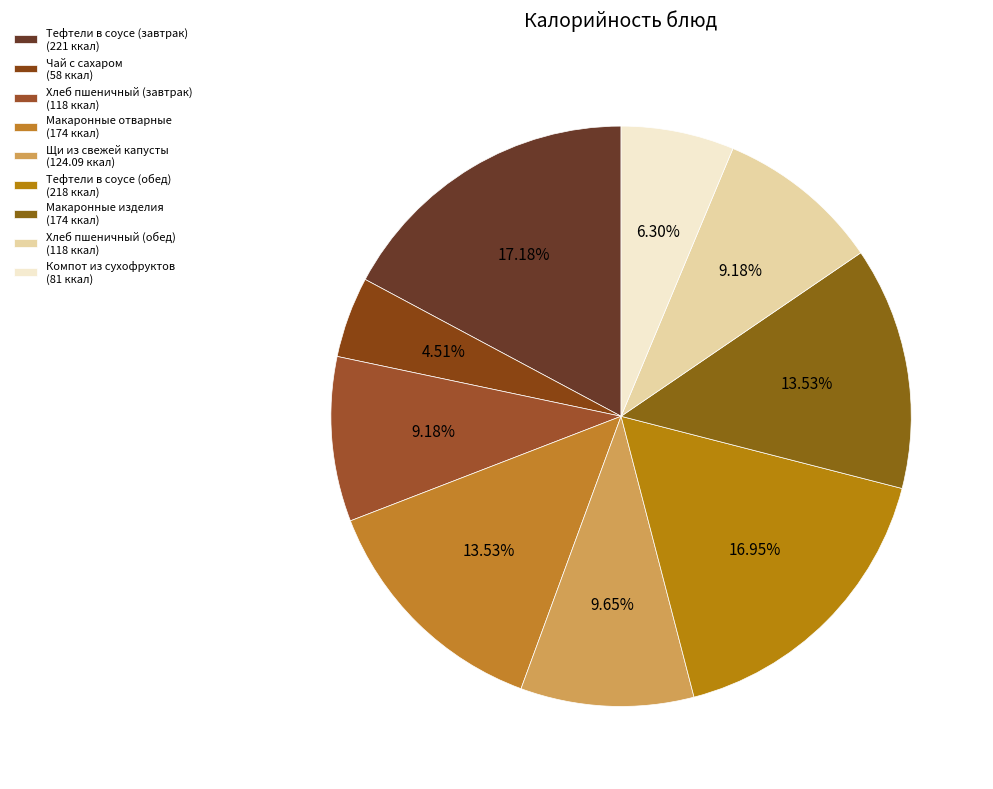

How many slices are in this pie chart?

9